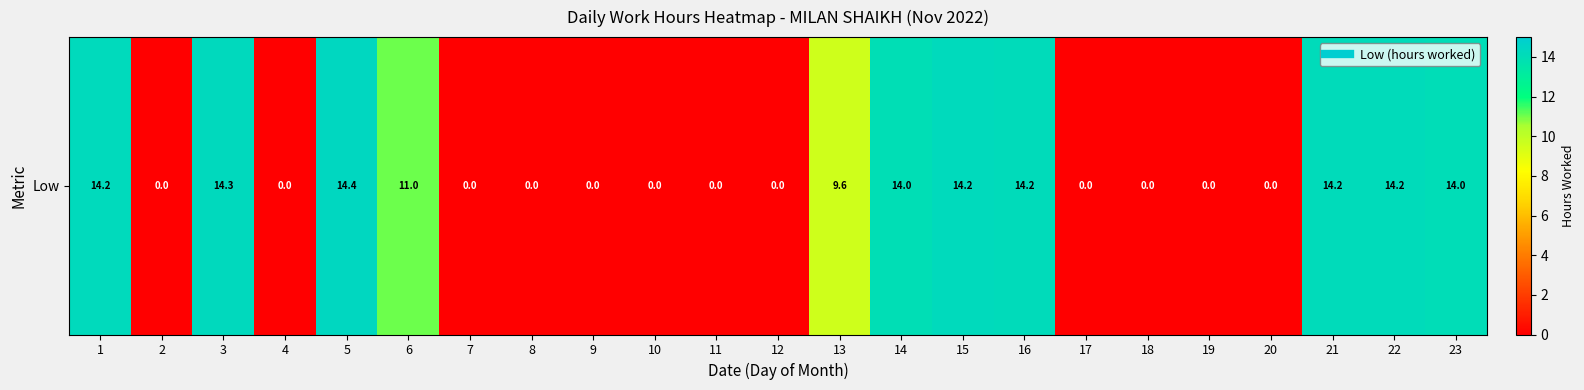

Which has a higher value, 16 or 23?

16